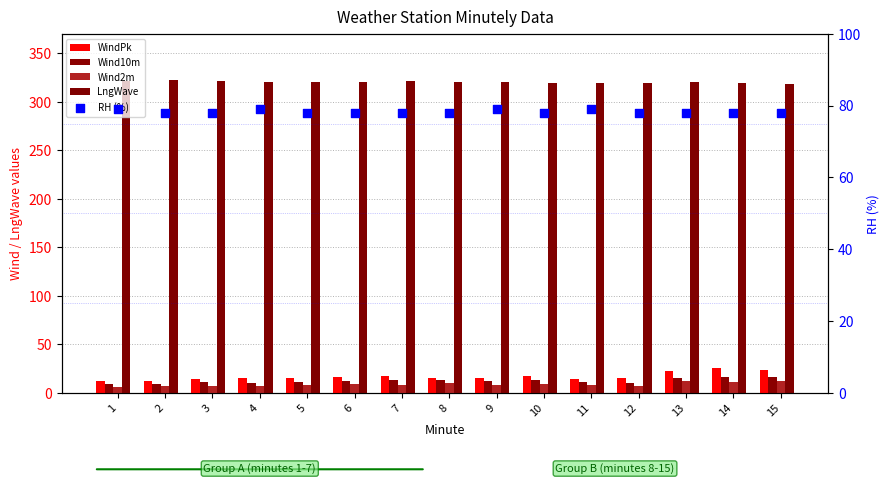

At which category is the sum across all series the highest?

14